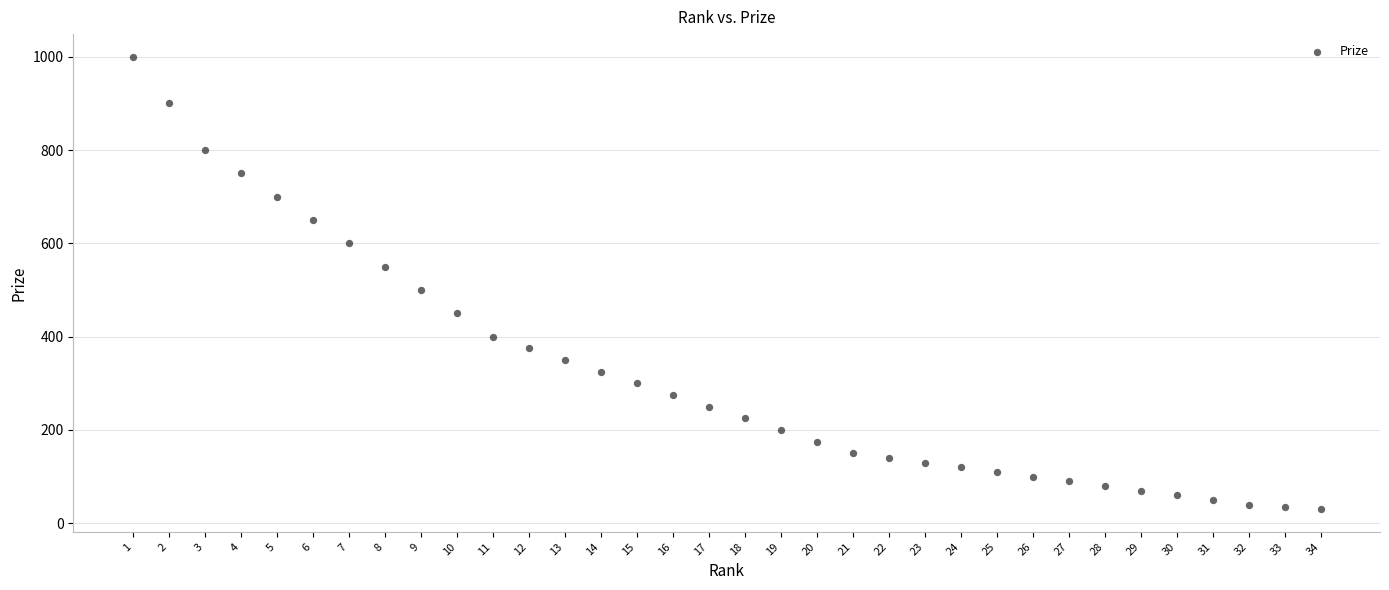

What Y value in the scatter plot is closest to 515?

500